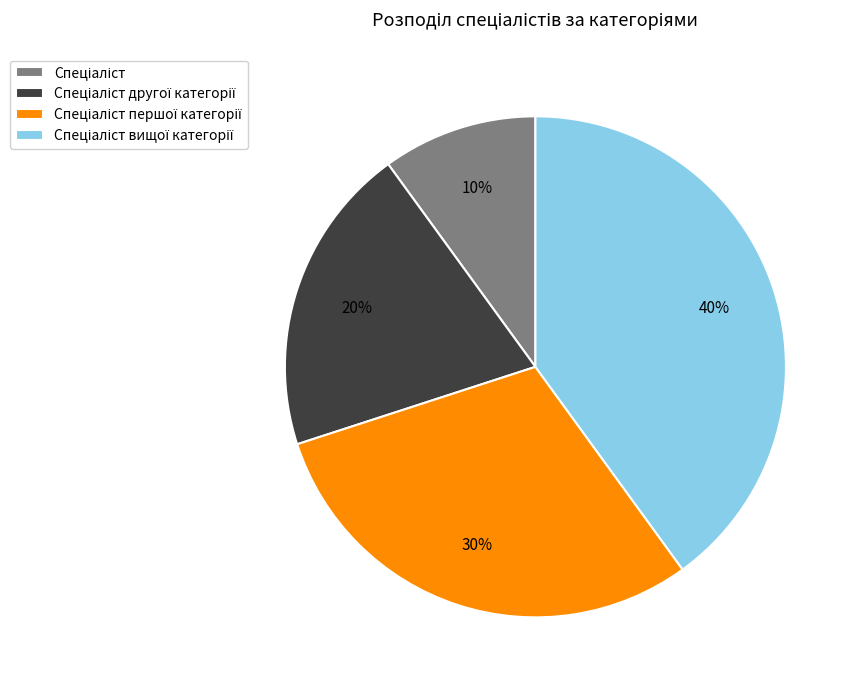

Count the number of slices in the pie.

4